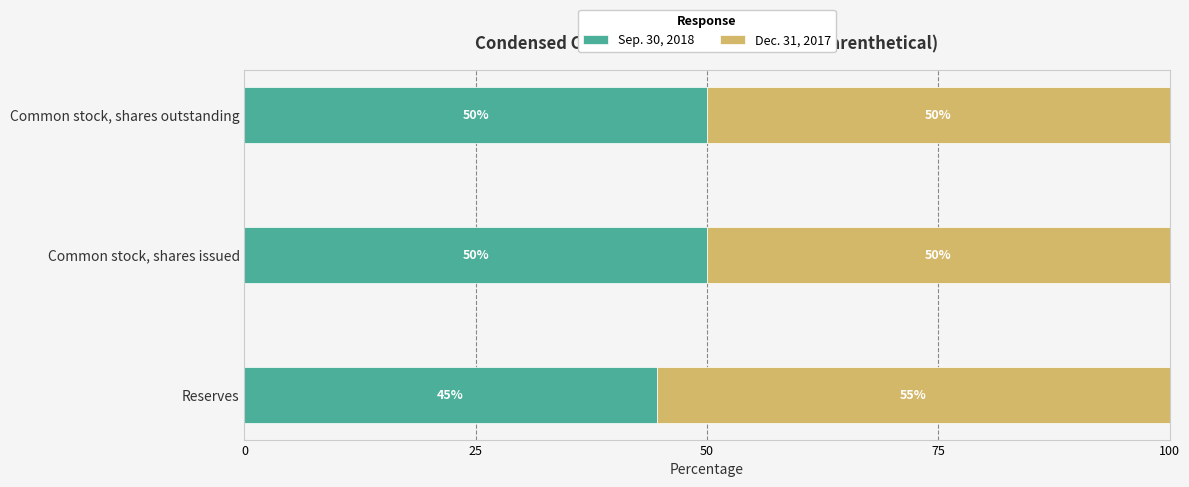

What is the highest value of the Sep. 30, 2018 series?

50.0